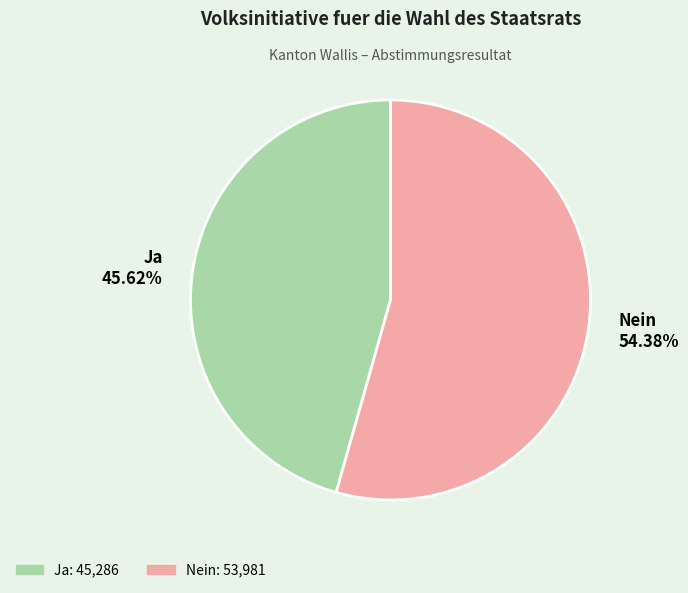

Do Nein and Ja together represent more than half of the pie?

Yes